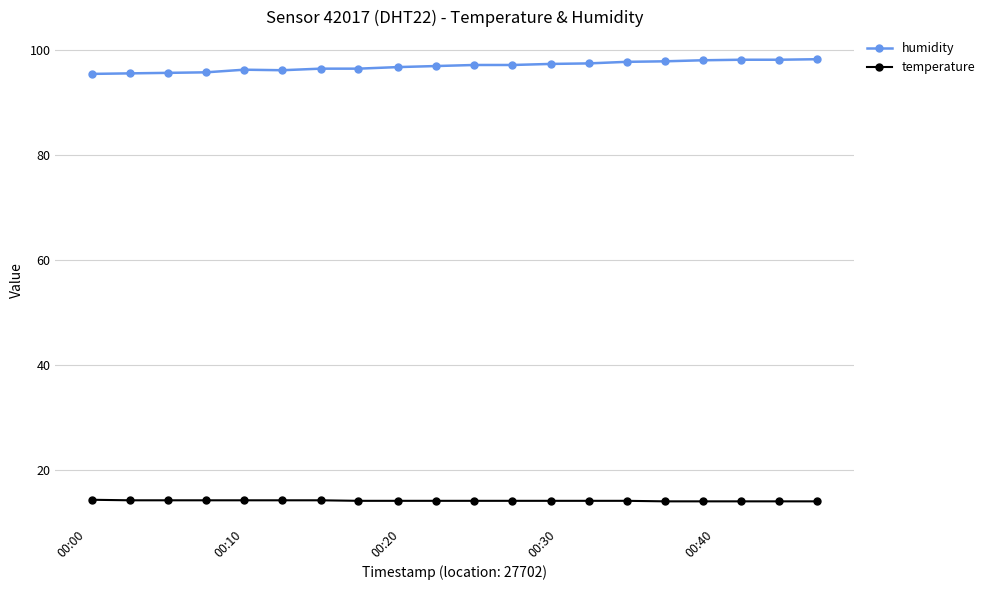

True or false: temperature and humidity intersect in this chart.

False